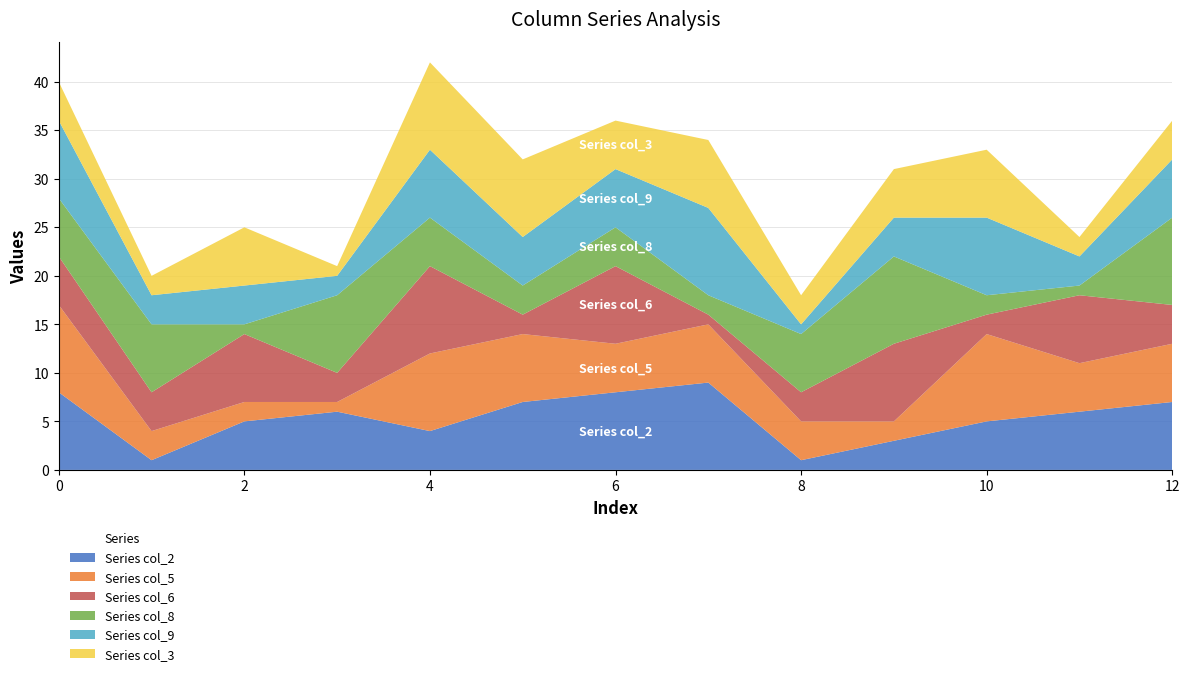

Reading left to right, extract all data points from this chart.

col_2: 8	1	5	6	4	7	8	9	1	3	5	6	7
col_5: 9	3	2	1	8	7	5	6	4	2	9	5	6
col_6: 5	4	7	3	9	2	8	1	3	8	2	7	4
col_8: 6	7	1	8	5	3	4	2	6	9	2	1	9
col_9: 8	3	4	2	7	5	6	9	1	4	8	3	6
col_3: 4	2	6	1	9	8	5	7	3	5	7	2	4